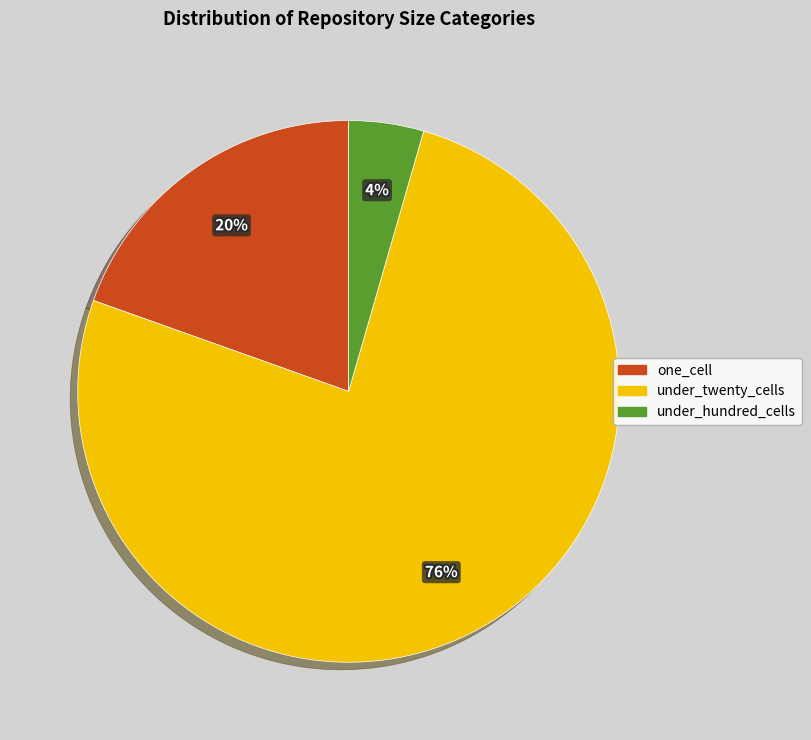

Is the sum of one_cell and under_hundred_cells greater than half?

No